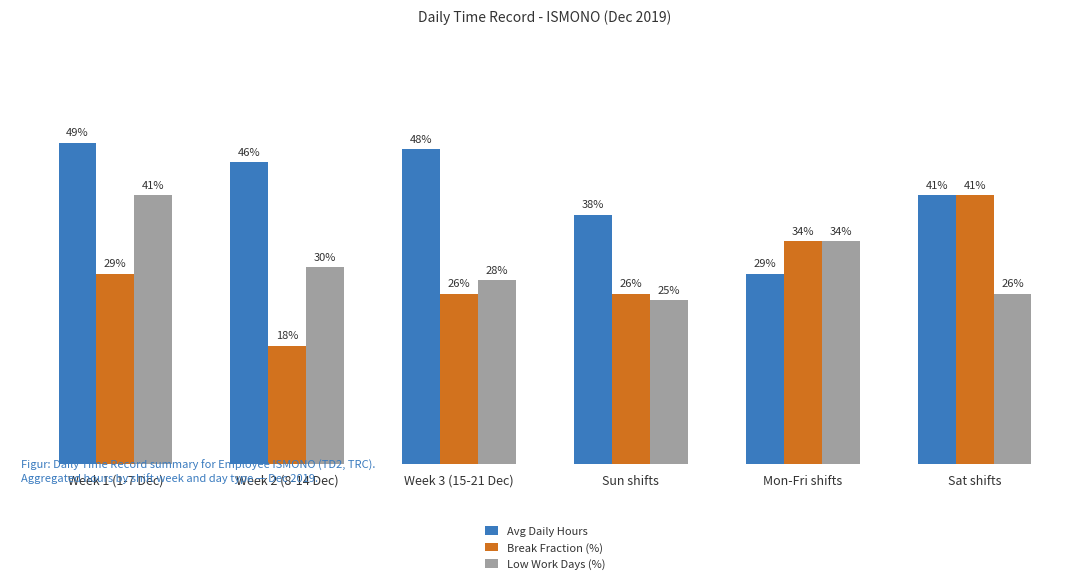

What is the label of the 6th bar from the right?

Week 1 (1-7 Dec)